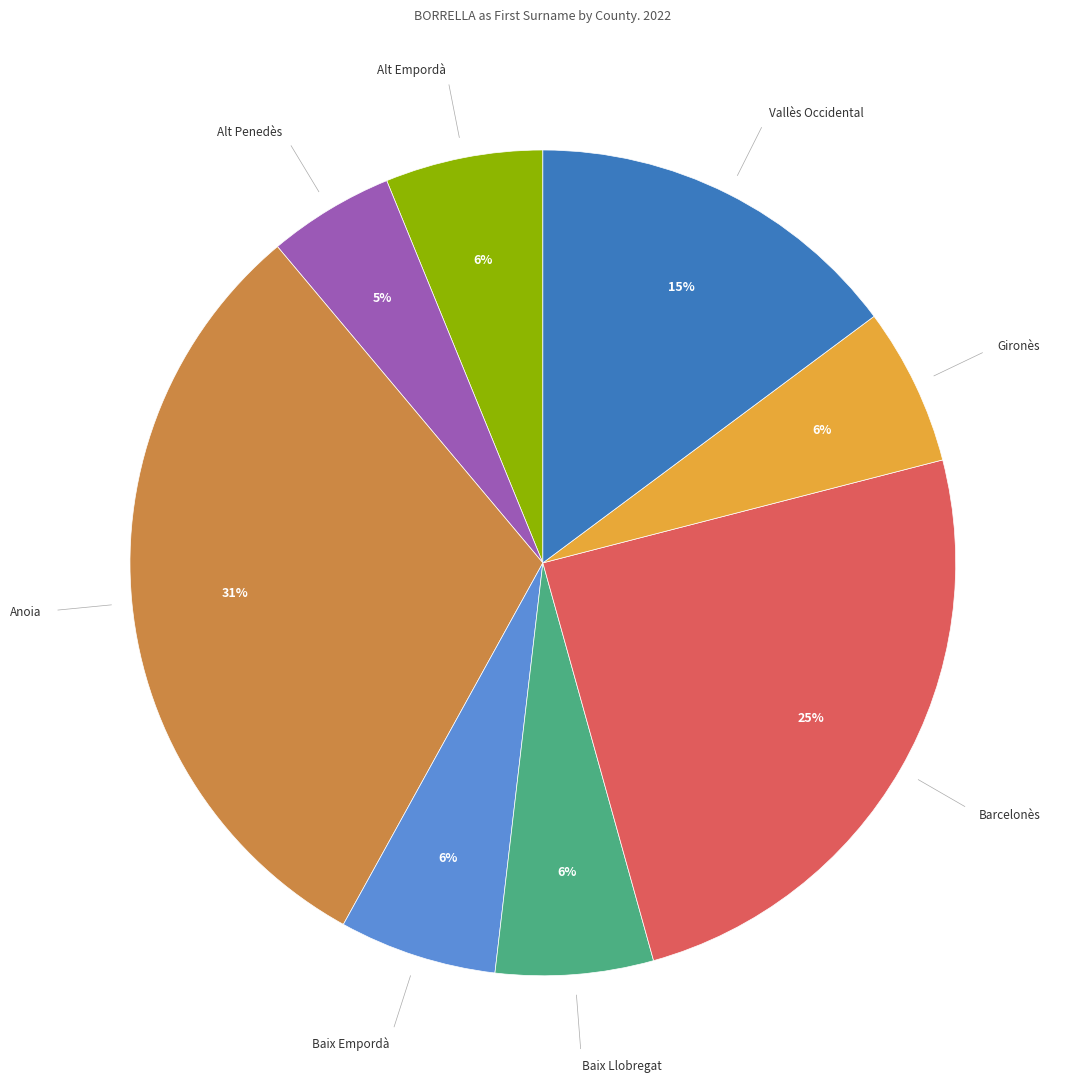

True or false: Alt Empordà accounts for 11% of the total.

False